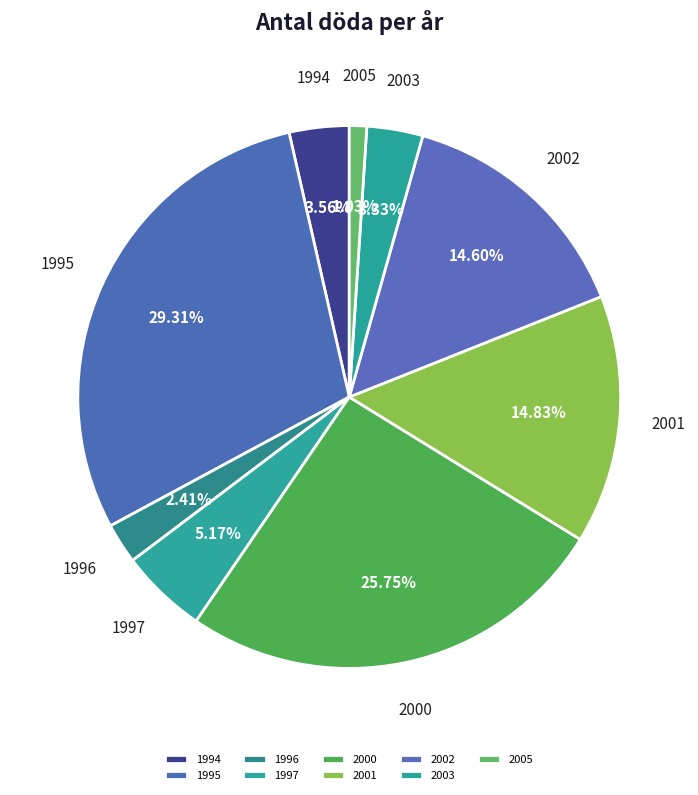

Count the number of slices in the pie.

9